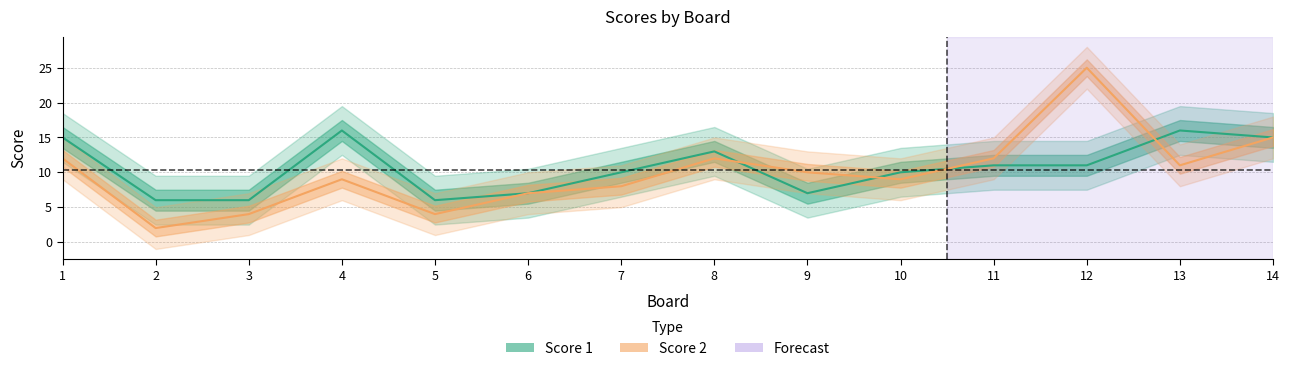

The value of Score 1 at 3 is 3. True or false?

False